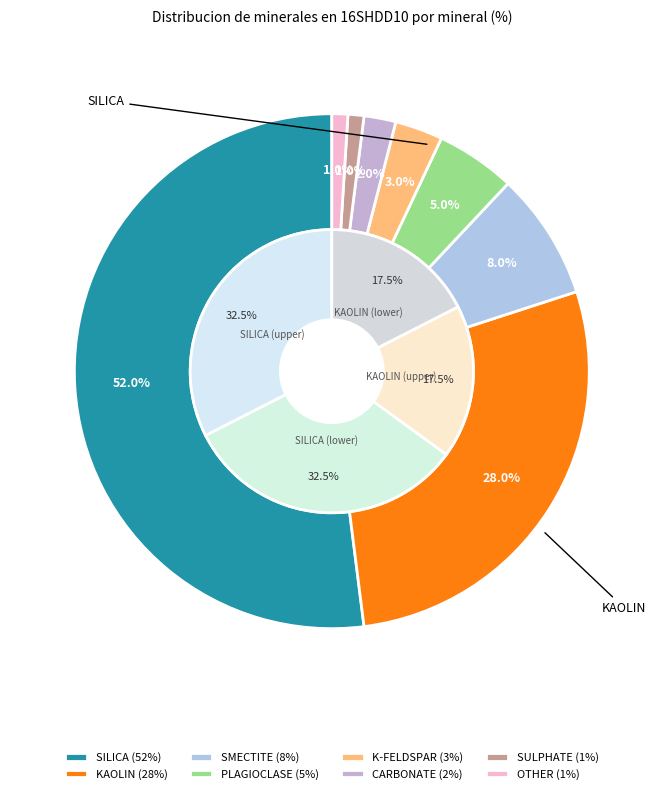

What percentage is the SILICA slice, to the nearest percent?

52%